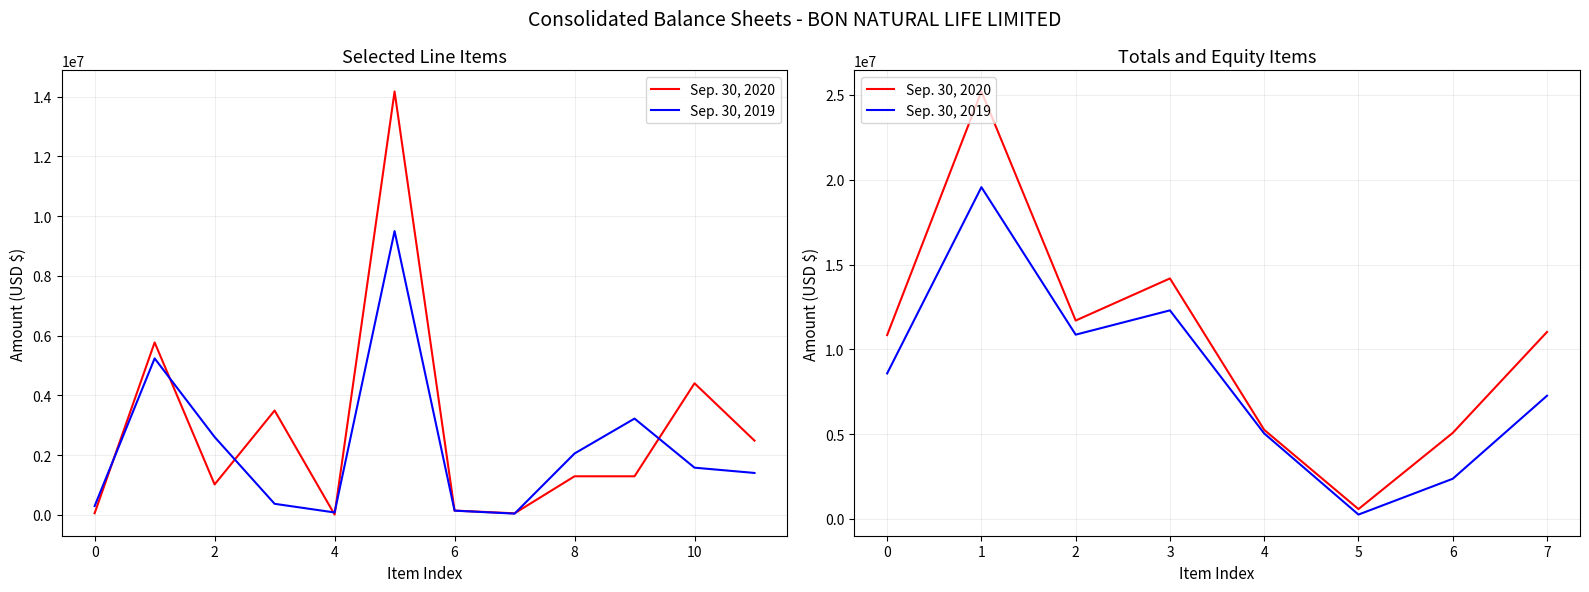

True or false: Sep. 30, 2020 and Sep. 30, 2019 cross at least once.

False